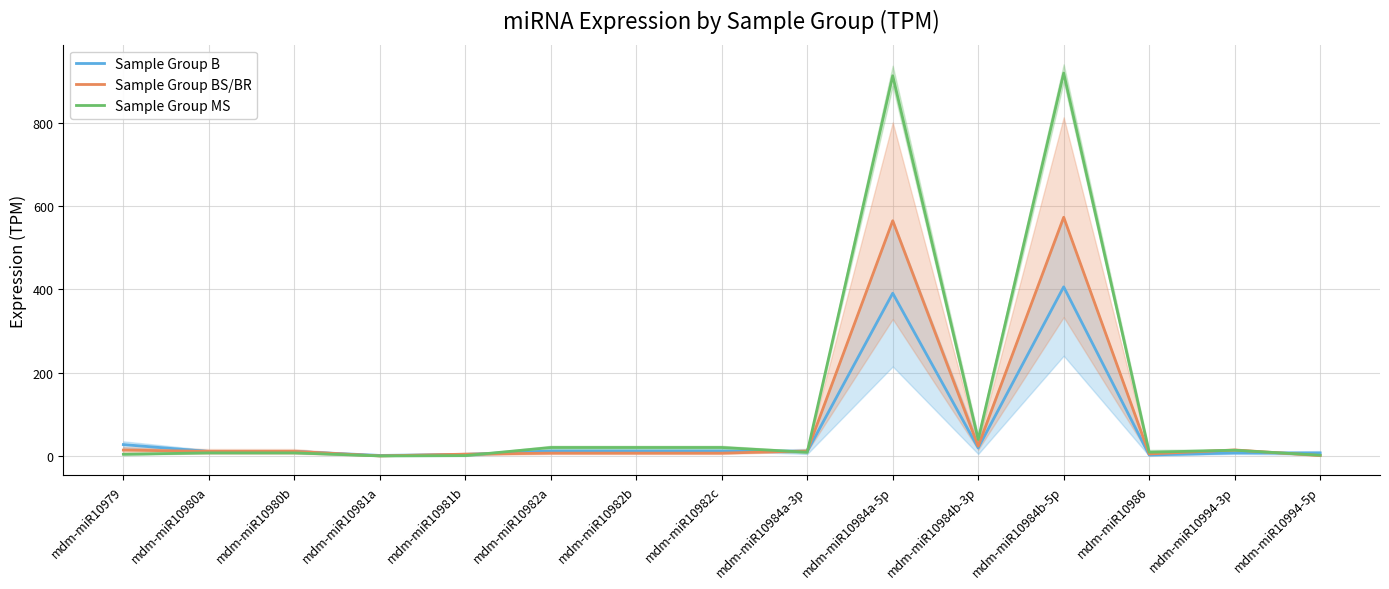

Is it true that Sample Group B equals 5.6 at mdm-miR10979?

False